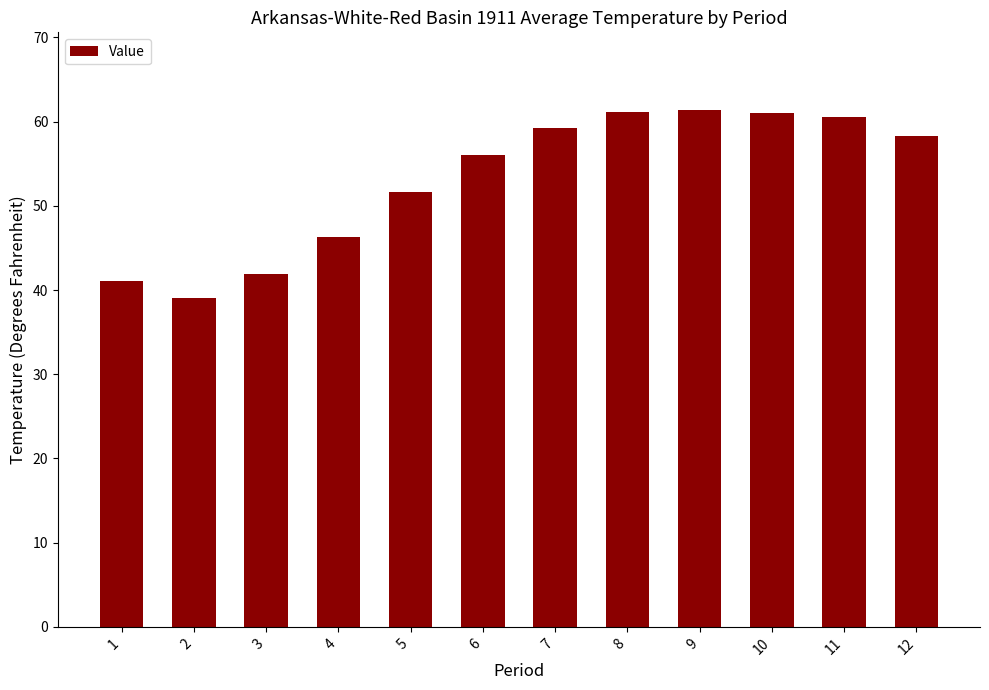

What is the greatest value displayed?

61.4